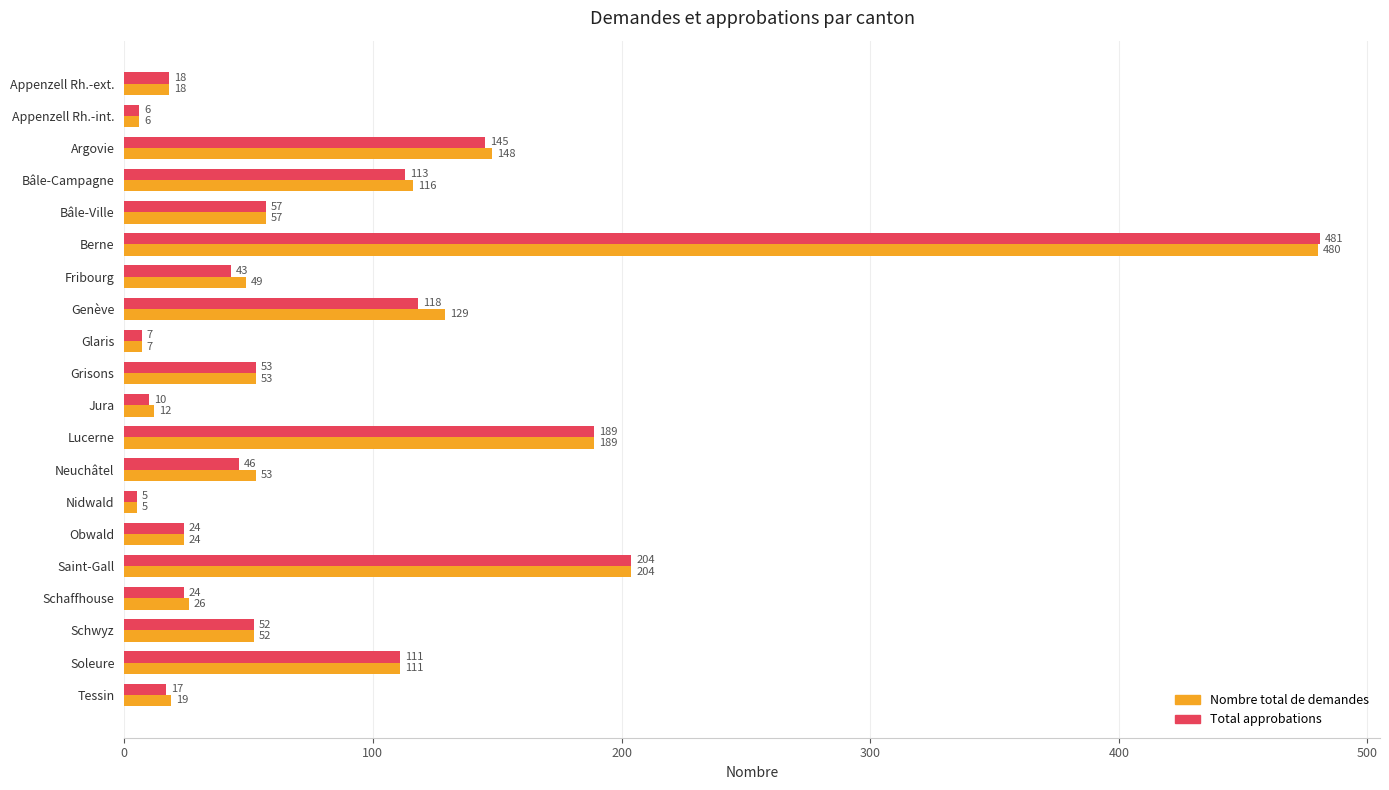

What is the difference between the highest and lowest values at Neuchâtel?

7